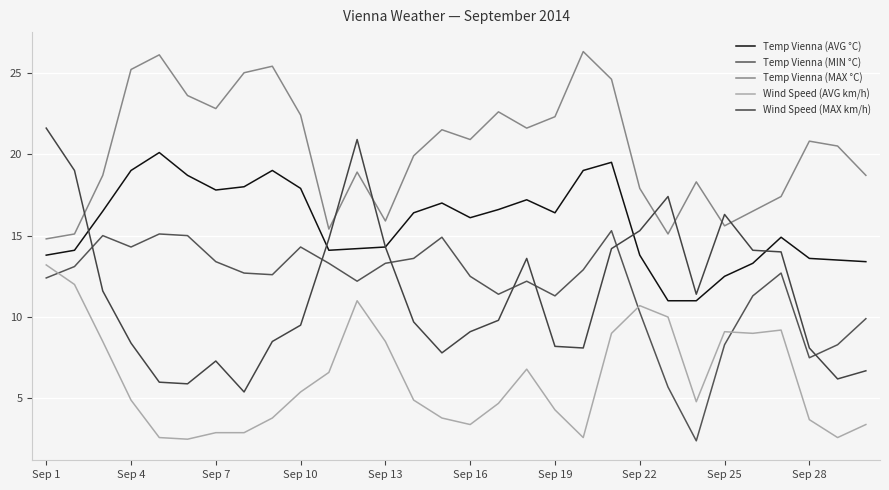

How many lines are shown in the chart?

5